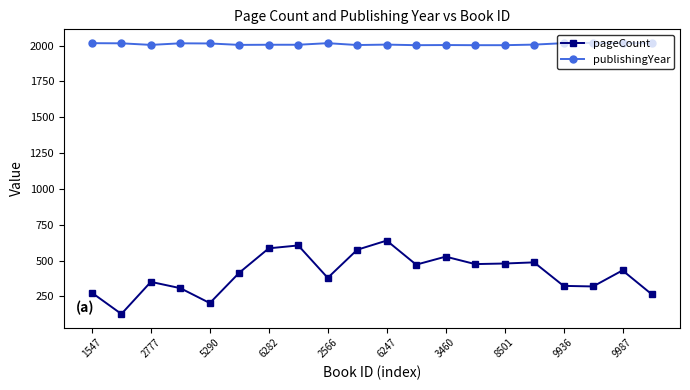

Which series has the largest range (max minus min)?

pageCount